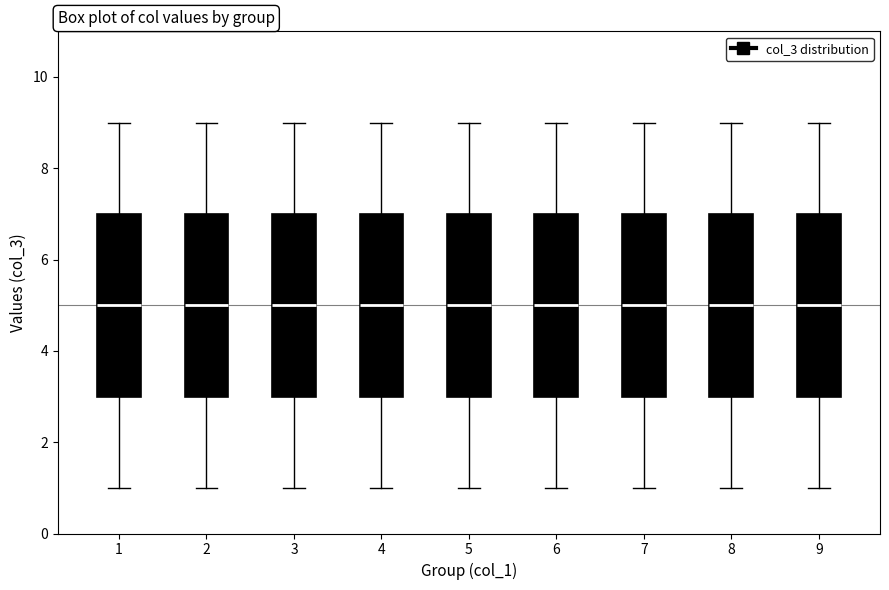

Where does the upper whisker of the box at x = 5 end on the y-axis? The values are not printed on the chart, so give them approximately, as read against the axis.

9